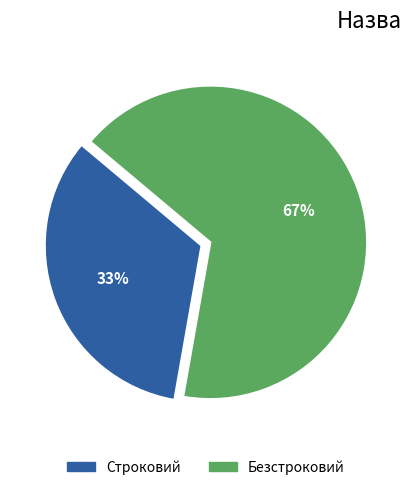

Which slice represents more than half of the pie?

Безстроковий